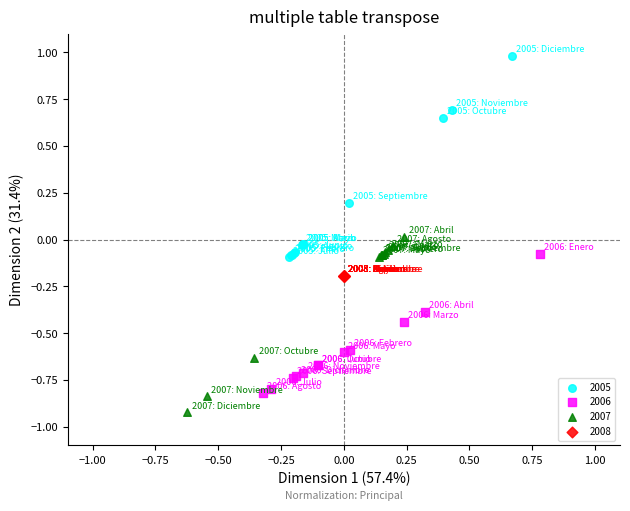

Which series reaches the maximum Y coordinate?

2005